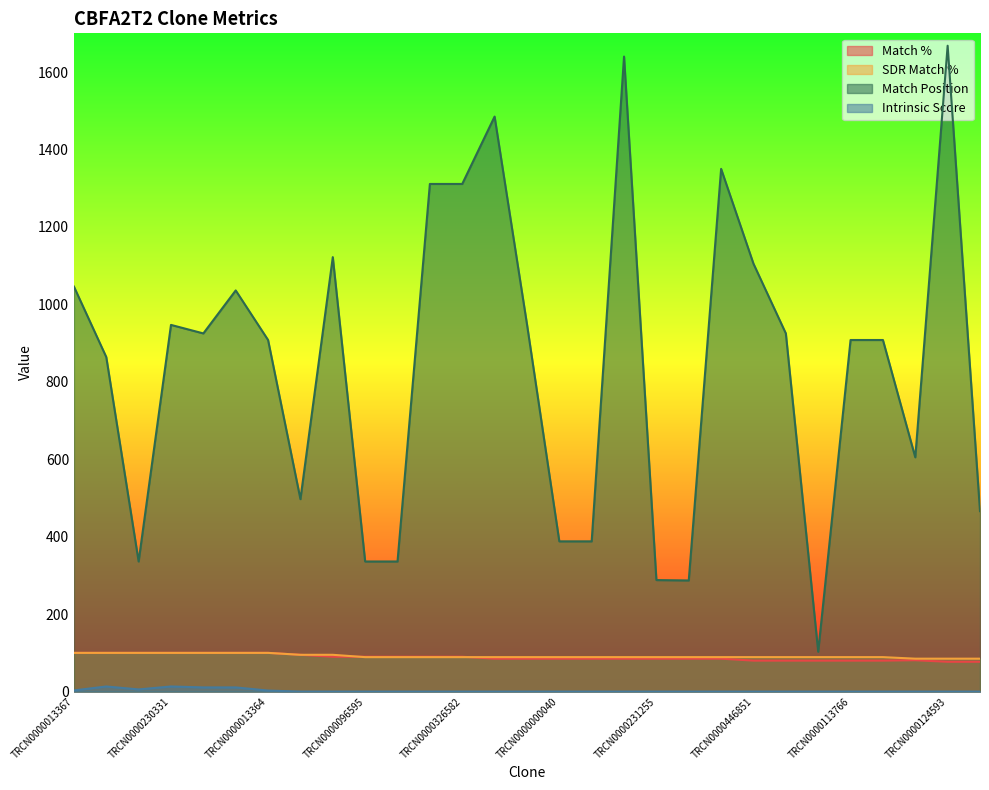

Rank the series at TRCN0000000040 from lowest to highest value.

Intrinsic Score, Match %, SDR Match %, Match Position